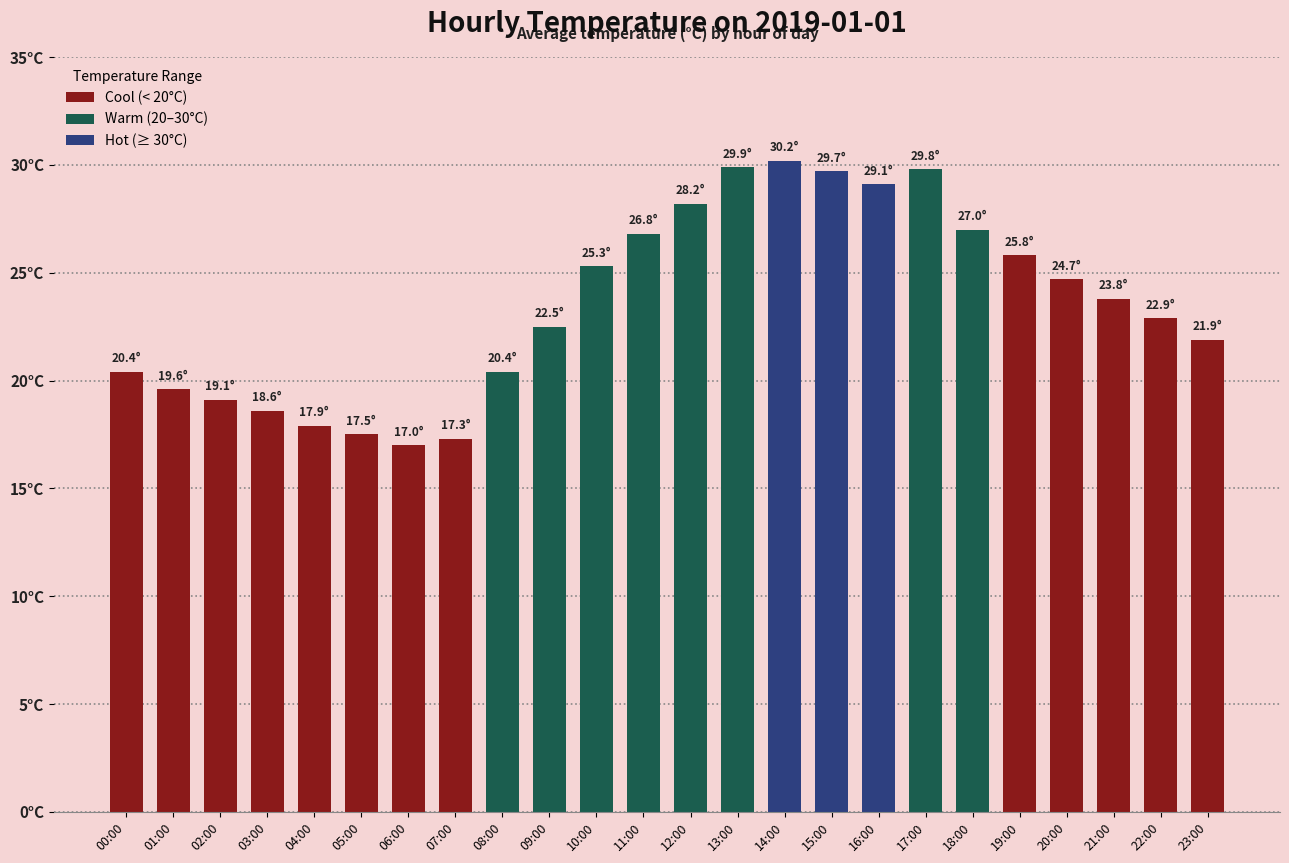

What is the change in value from 05:00 to 09:00?

+5.0